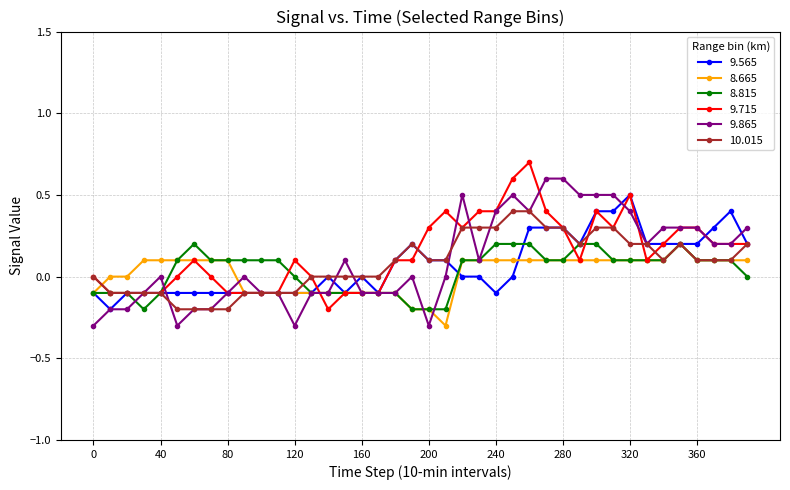

True or false: 8.815 has more than 1 points higher than both neighbors.

True